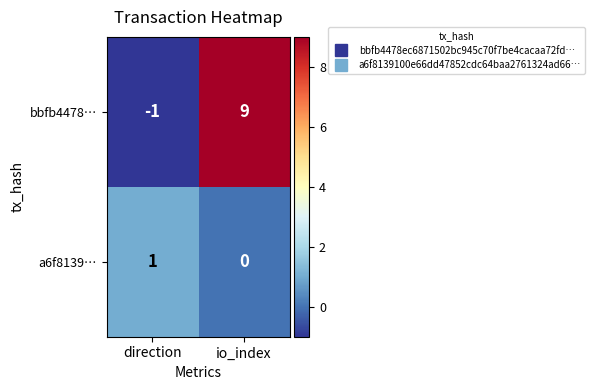

Rank the series by their average value, from lowest to highest.

a6f8139…, bbfb4478…